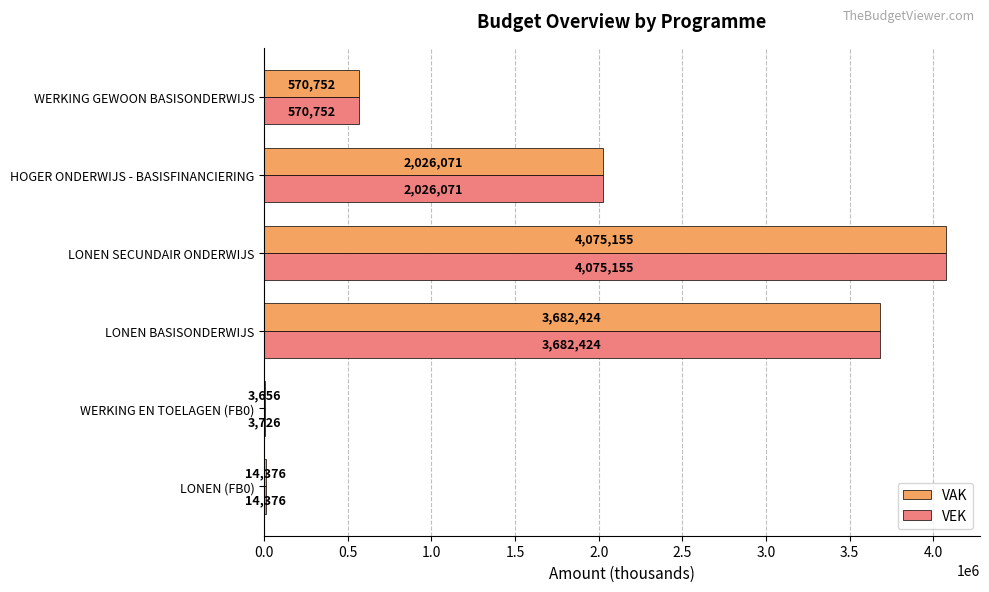

Where is VEK nearest to the value 2039440?

HOGER ONDERWIJS - BASISFINANCIERING